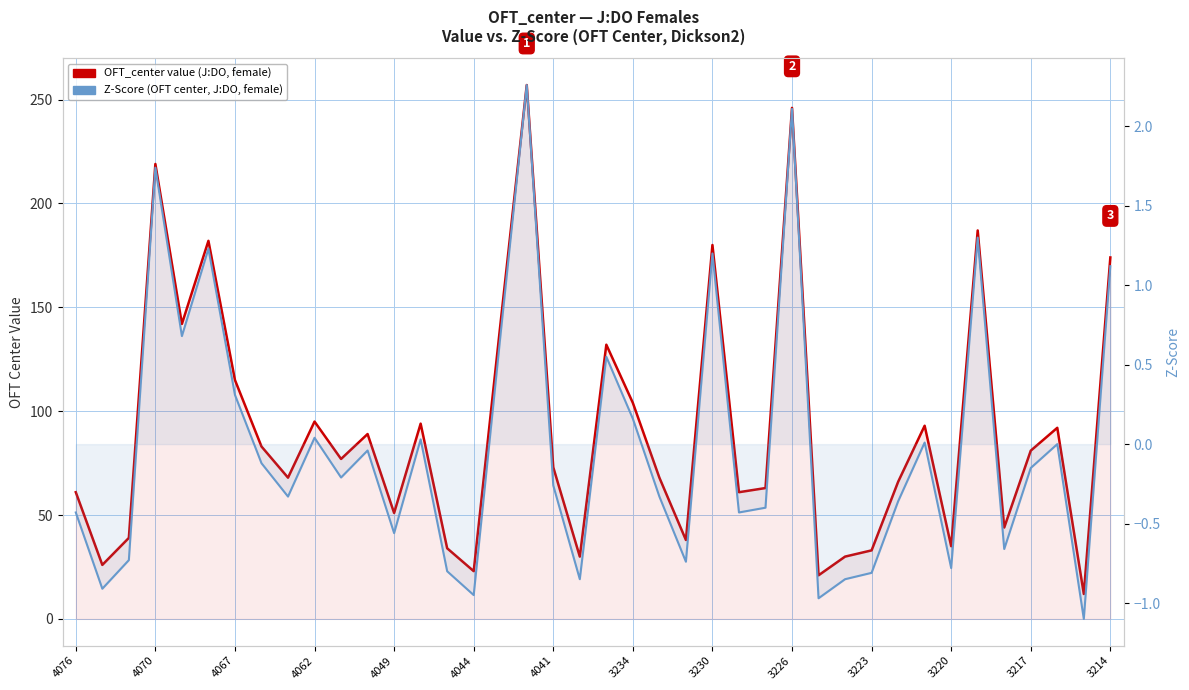

What is the sum of the OFT_center value (J:DO, female) values at 31 and 18?

139.0